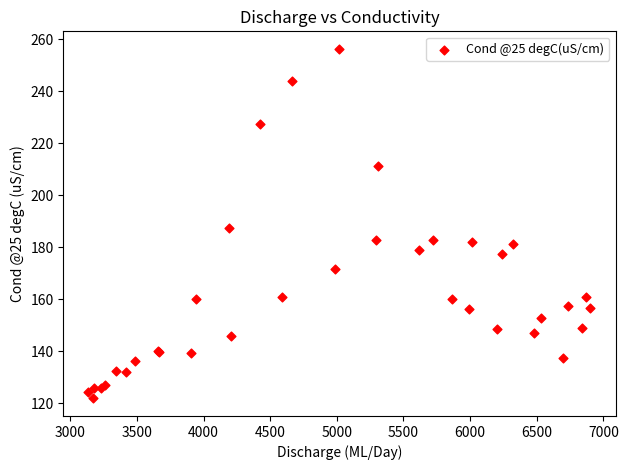

What Y value in the scatter plot is closest to 189?

187.3